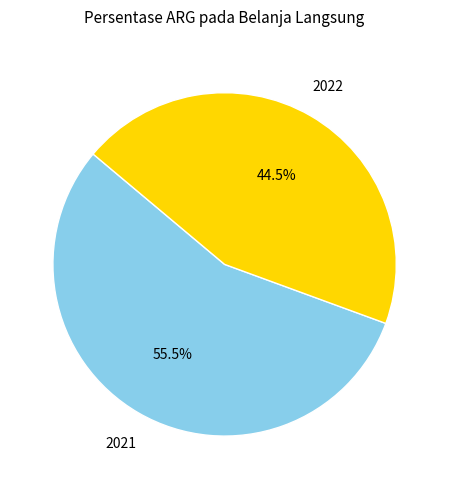

Is there a majority slice in this chart?

Yes